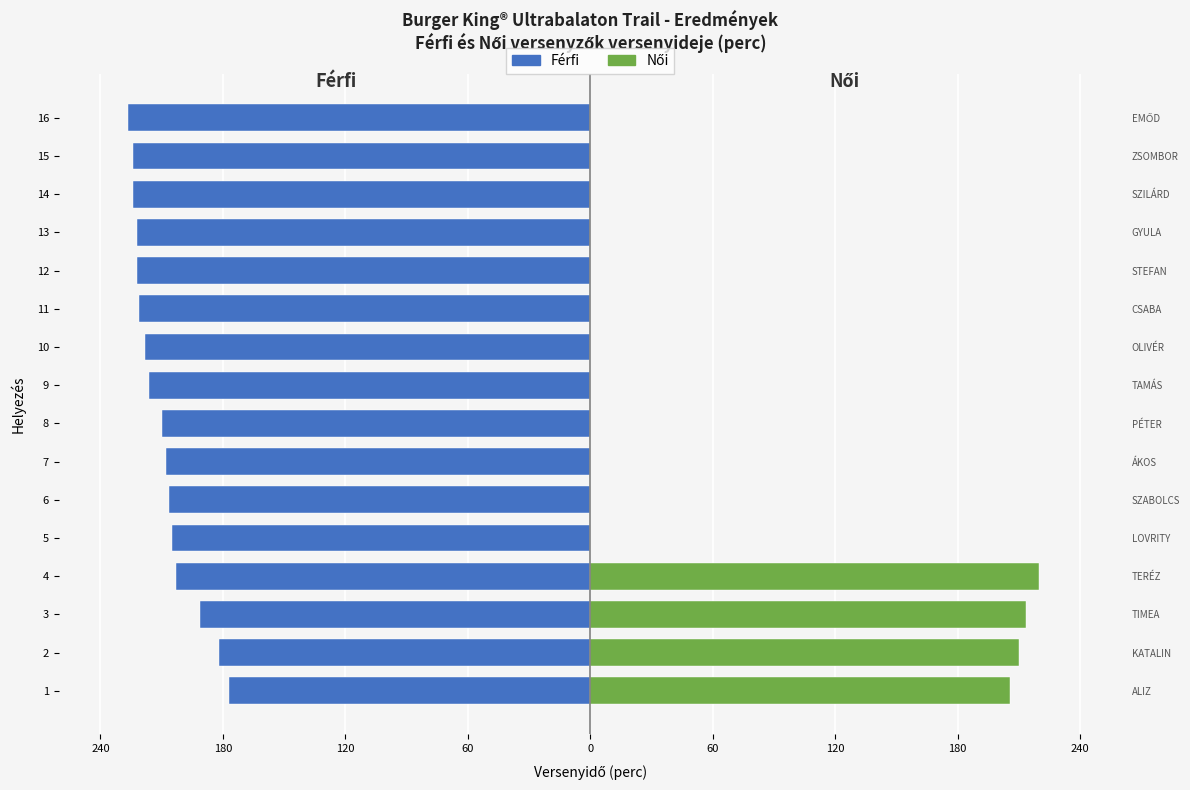

Is it true that Férfi equals -294.6 at 4?

False